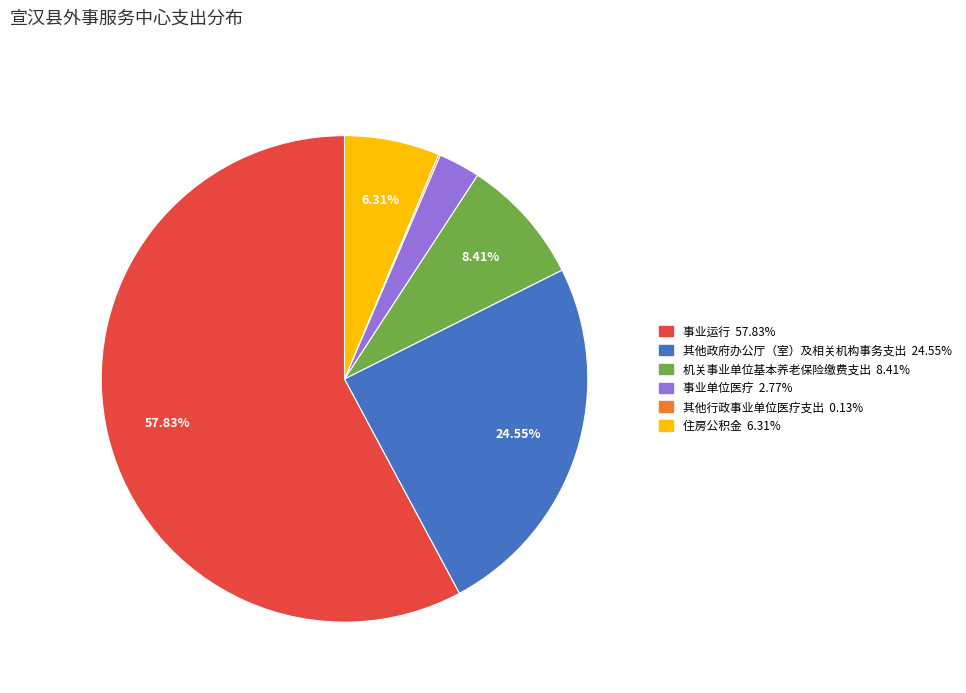

To the nearest percent, what is the average slice percentage?

17%